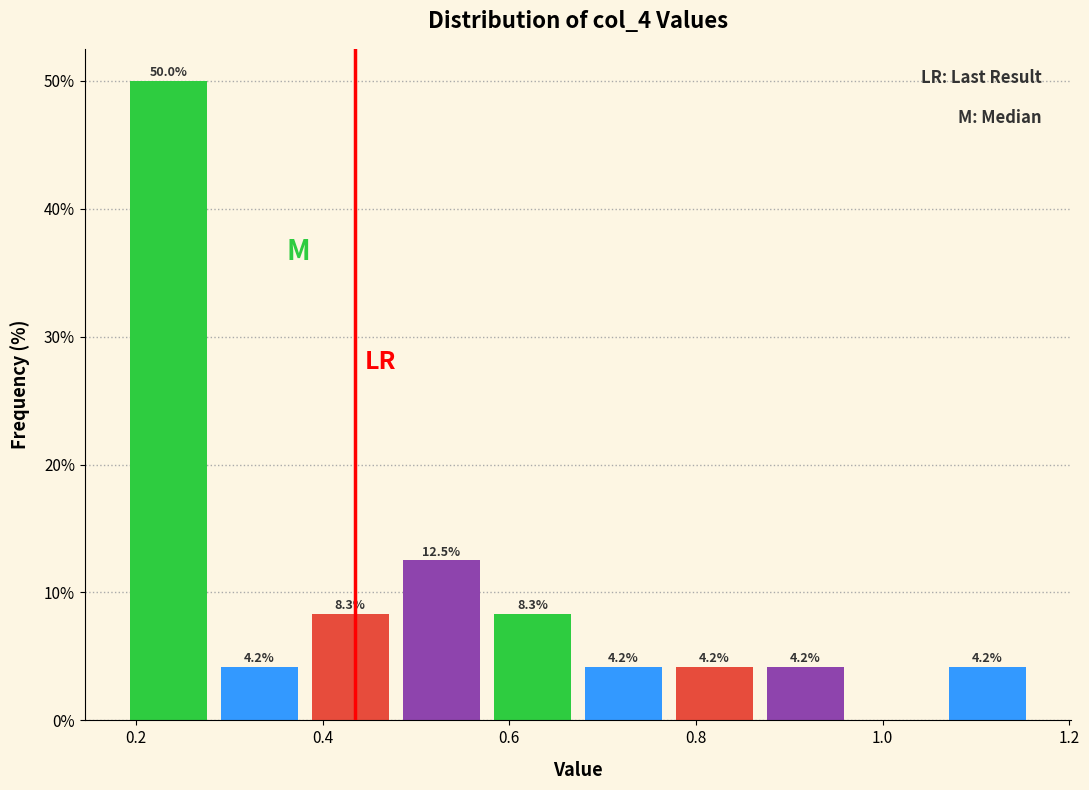

Over which range of the x-axis is the bar tallest?

0.18 to 0.28